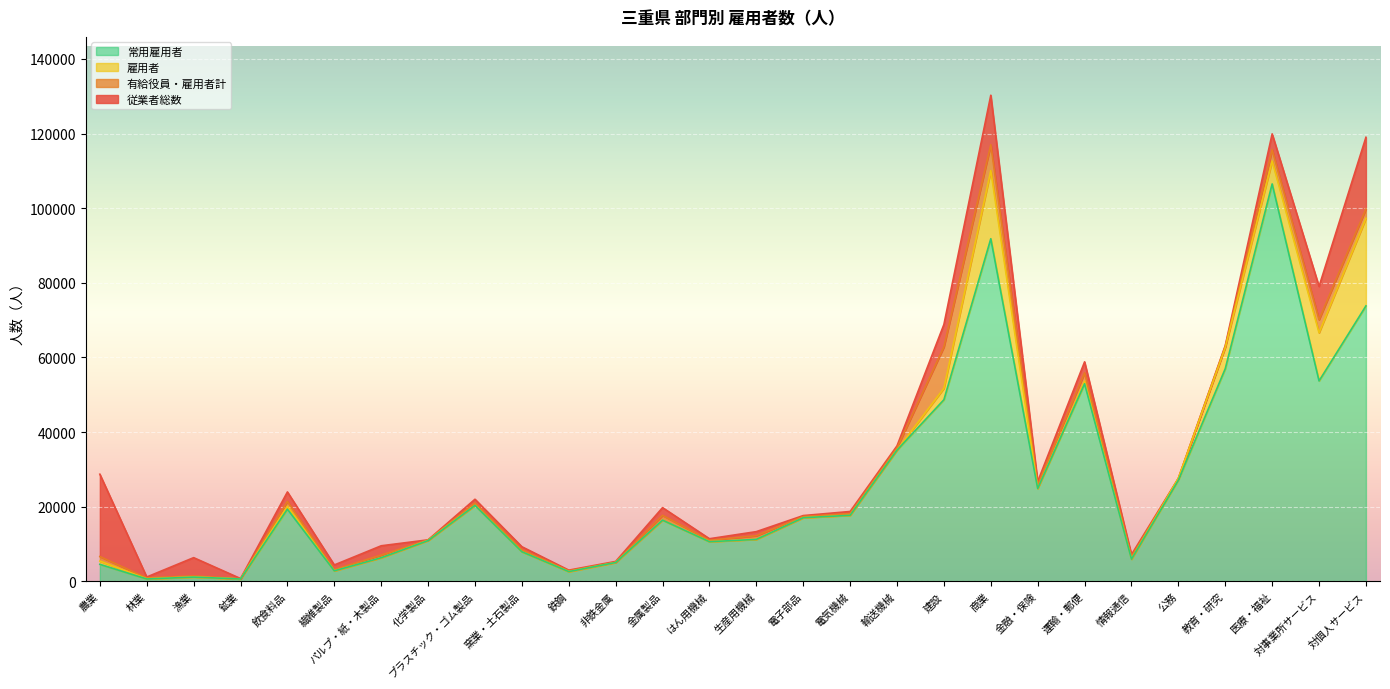

Rank the series at 林業 from lowest to highest value.

常用雇用者, 雇用者, 有給役員・雇用者計, 従業者総数